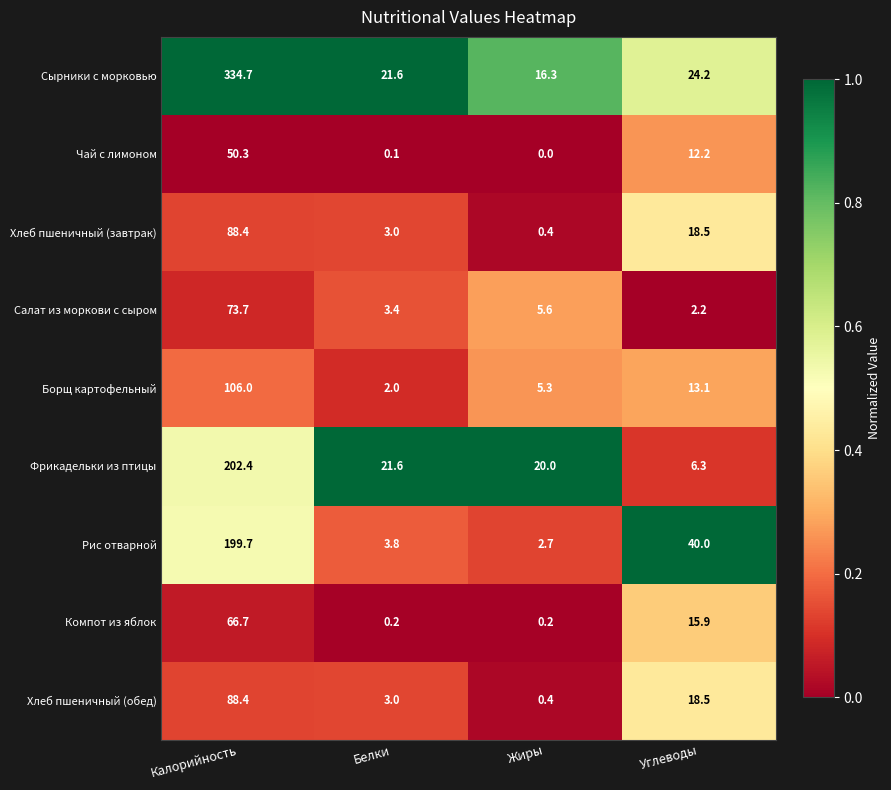

Between Калорийность and Жиры, which series saw the biggest shift?

Сырники с морковью